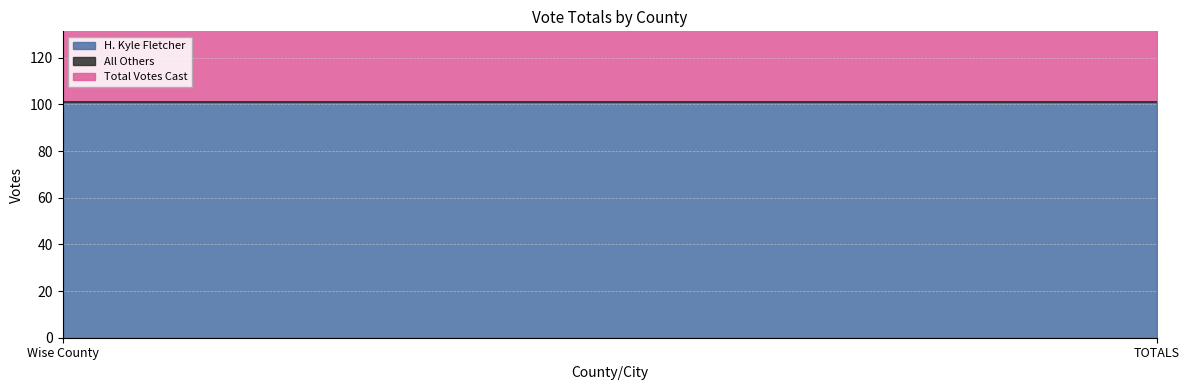

Rank the series at TOTALS from lowest to highest value.

All Others, H. Kyle Fletcher, Total Votes Cast